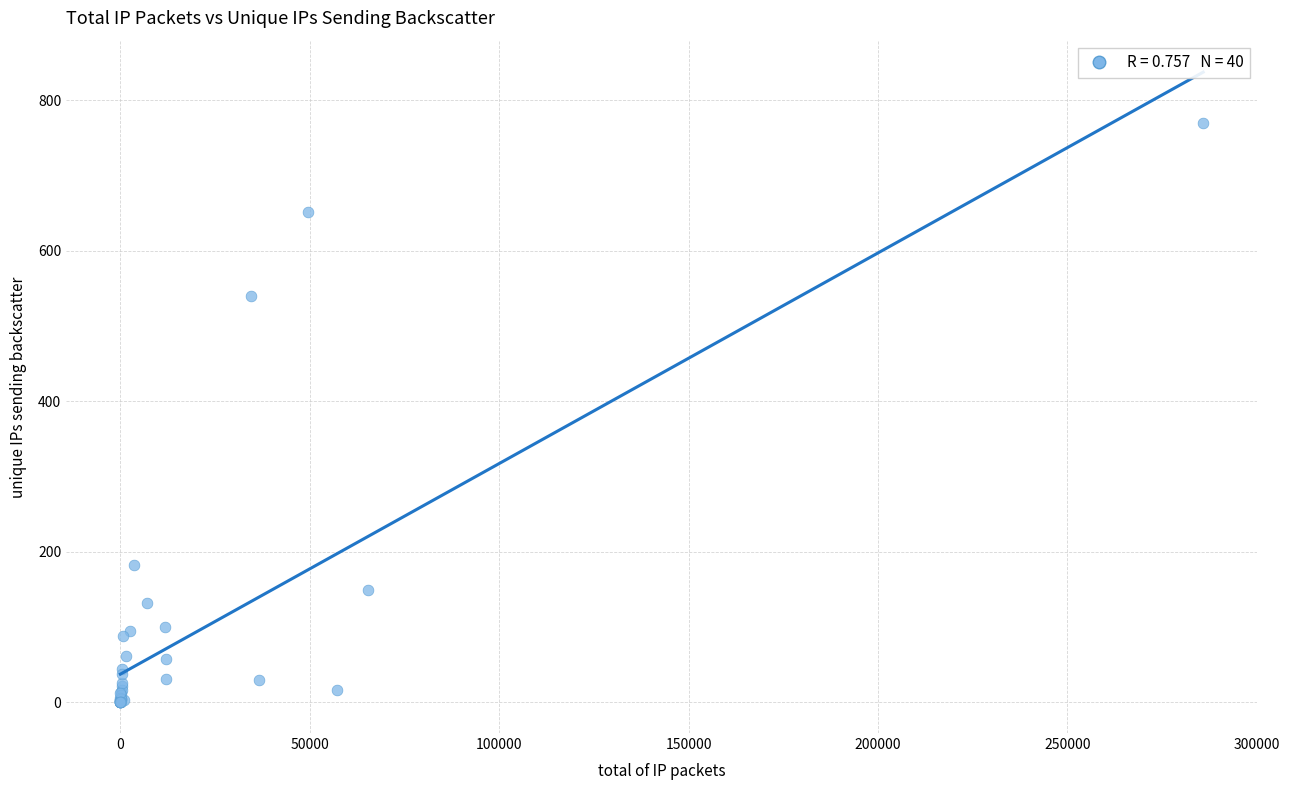

What Y value in the scatter plot is closest to 385?

540